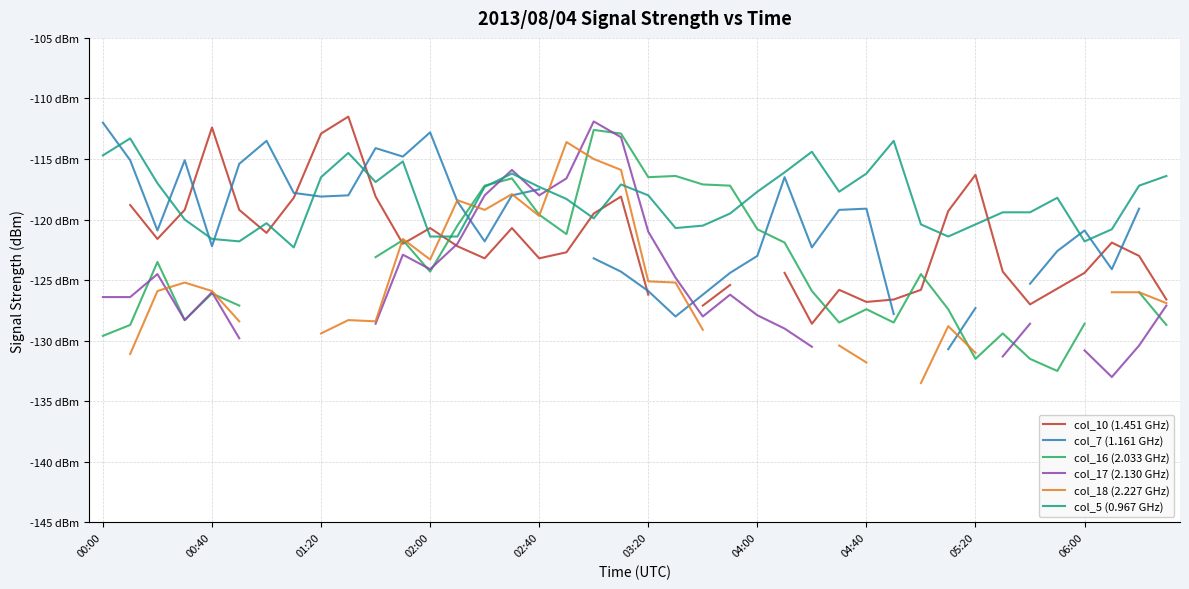

How many values in the col_5 (0.967 GHz) series are below -118?

20